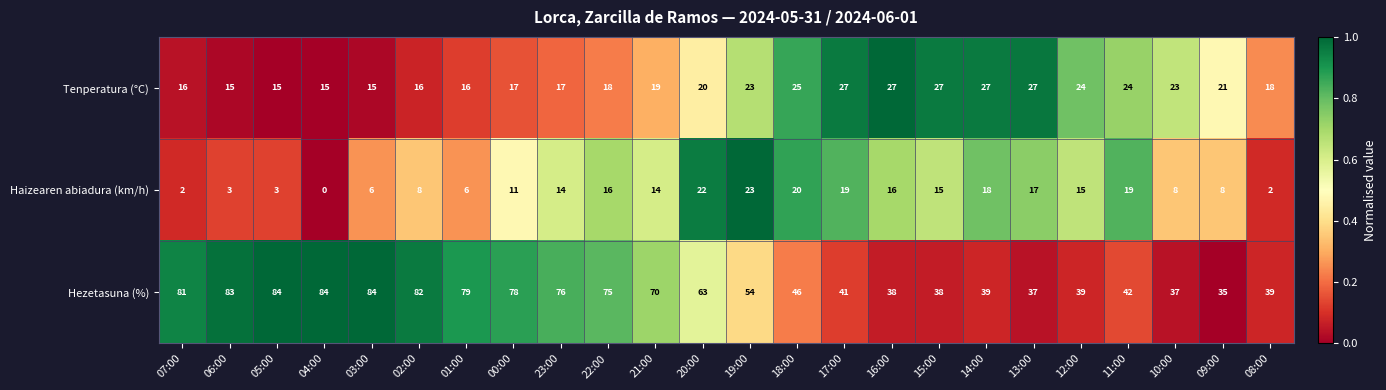

Is it true that Tenperatura (°C) equals 21 at 09:00?

True